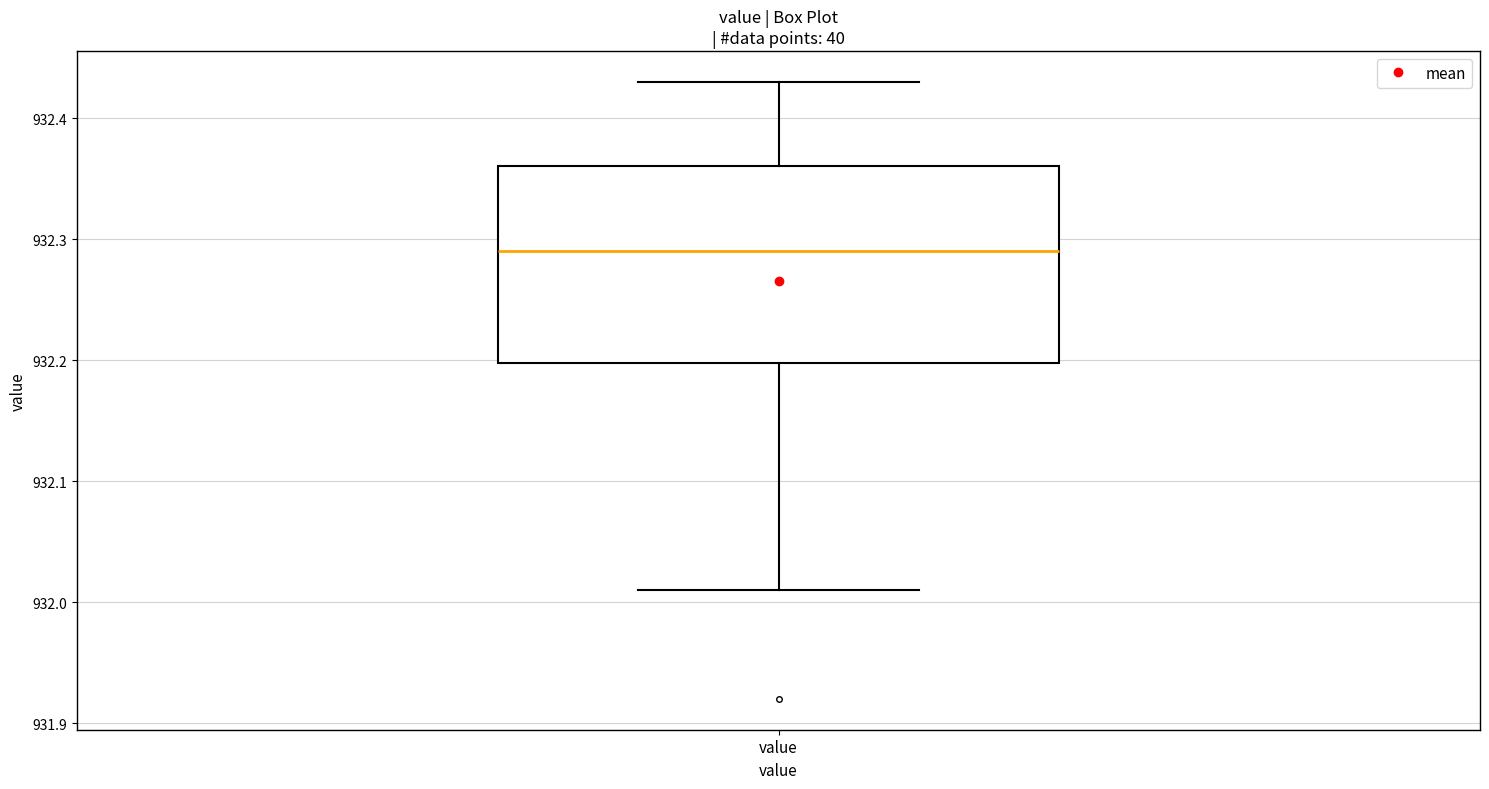

Where does the upper whisker of the box for value end on the y-axis? The values are not printed on the chart, so give them approximately, as read against the axis.

932.43